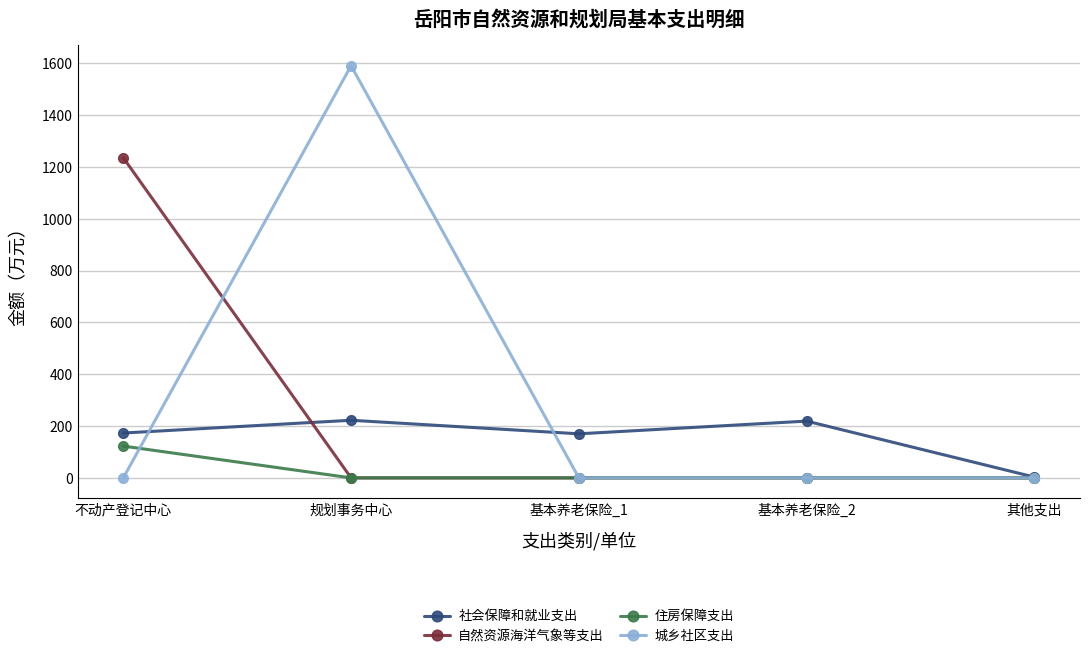

The 城乡社区支出 series shows 0.0 at 不动产登记中心. True or false?

True